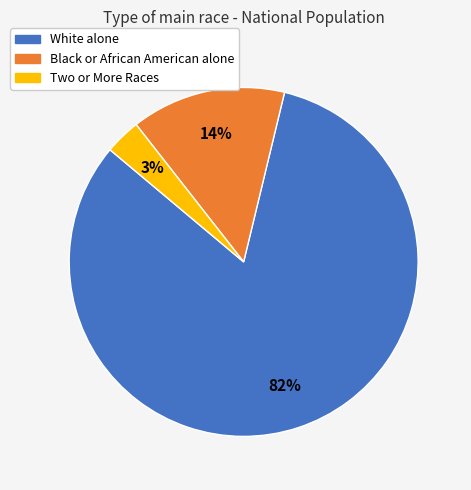

To the nearest percent, what is the combined percentage of White alone and Two or More Races?

86%